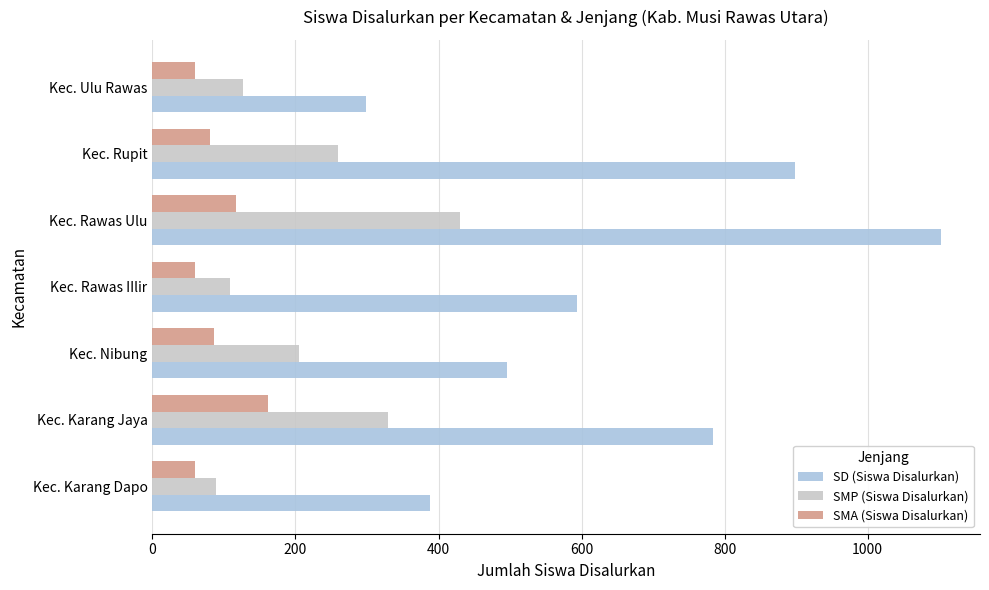

At which category is the sum across all series the highest?

Kec. Rawas Ulu